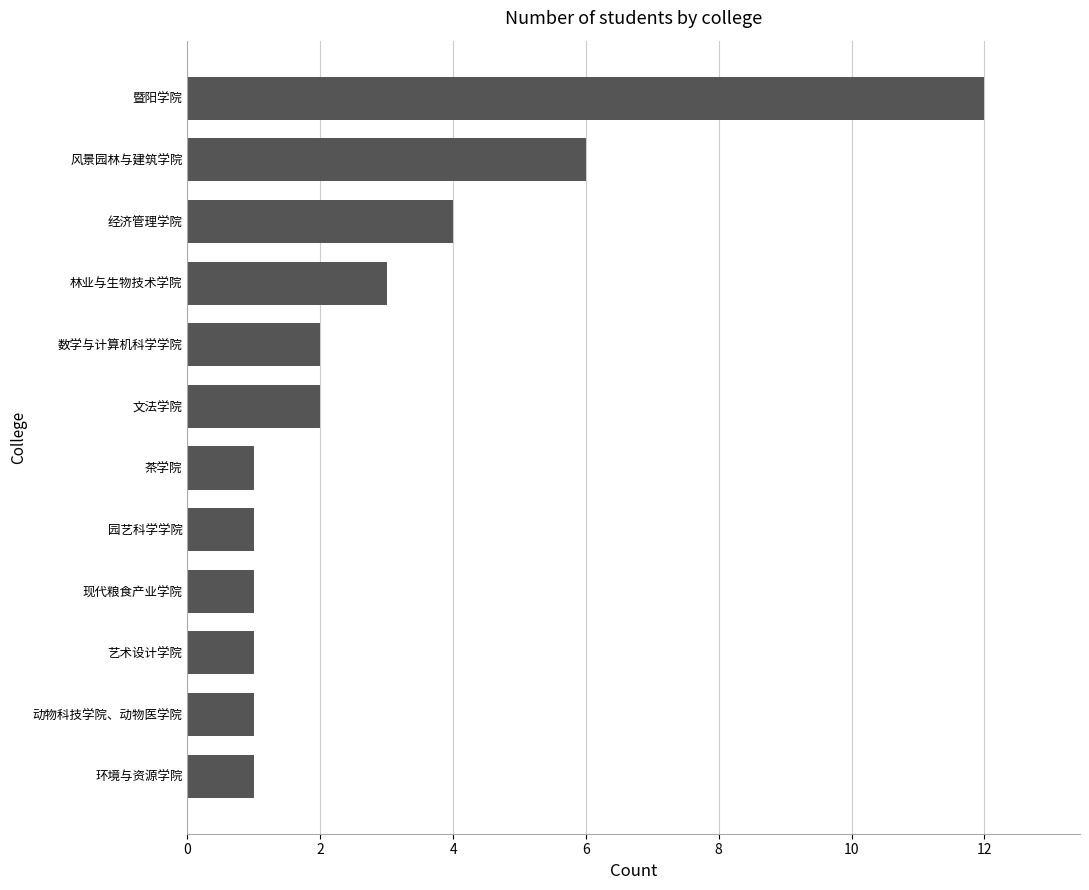

What is the maximum value shown in the chart?

12